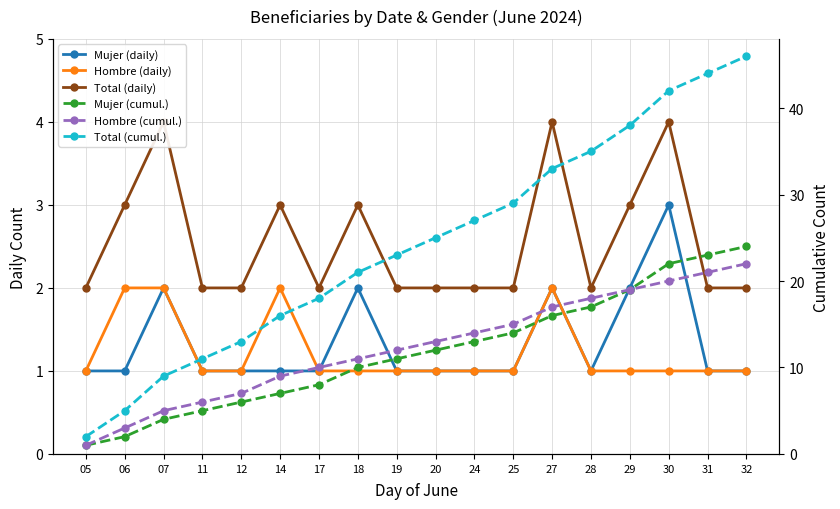

The Hombre (cumul.) series shows 29 at 30. True or false?

False